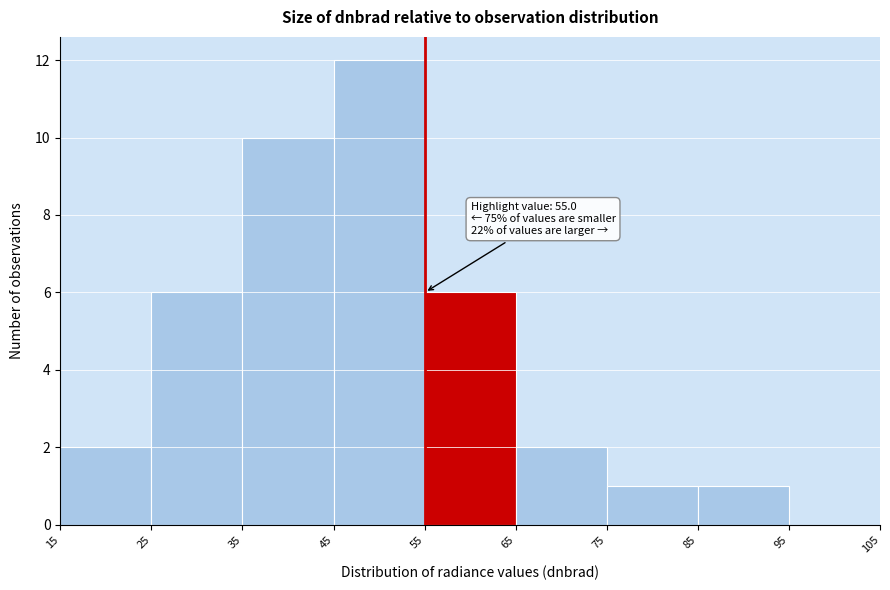

Which range on the x-axis has the tallest bar?

45 to 55